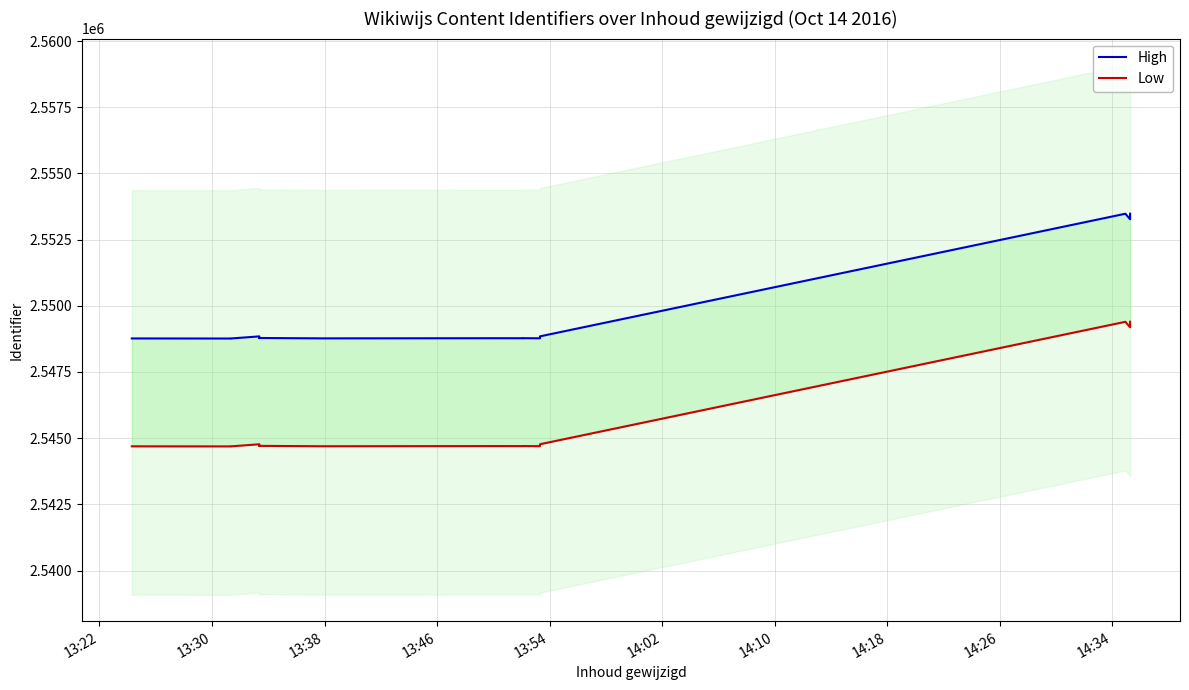

What is the label of the 7th point from the left?

14:10